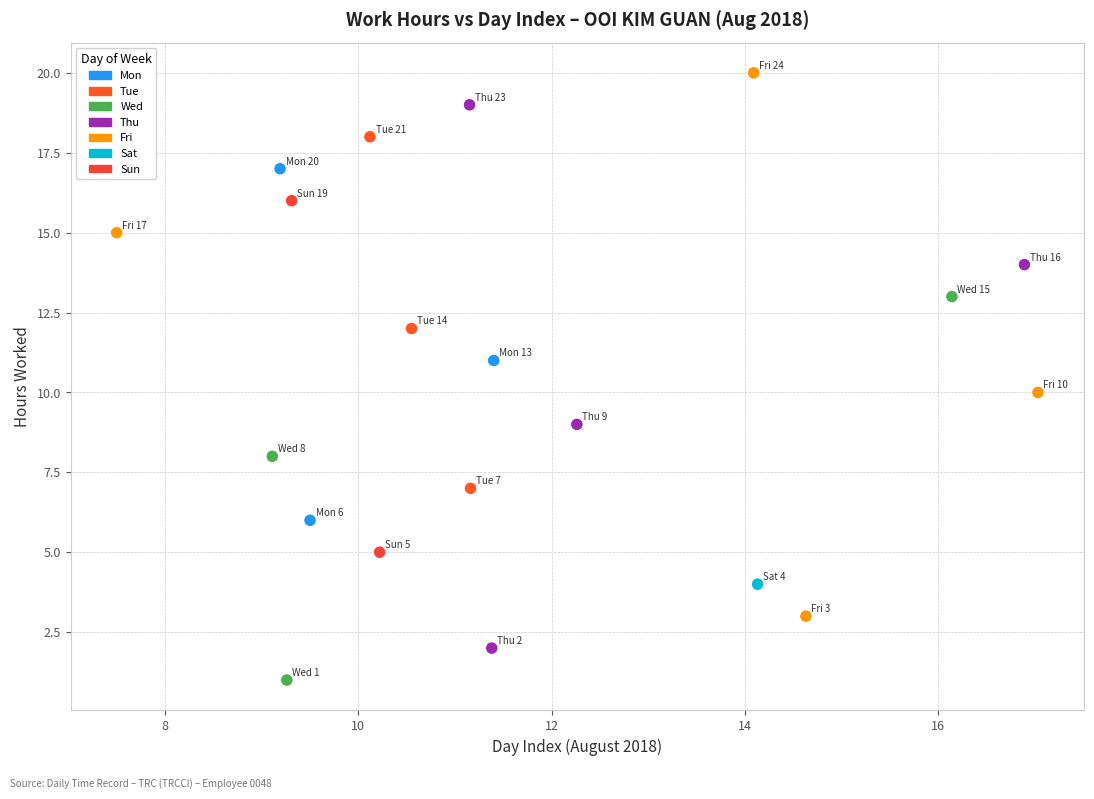

What is the range of Y values (max minus min)?

19